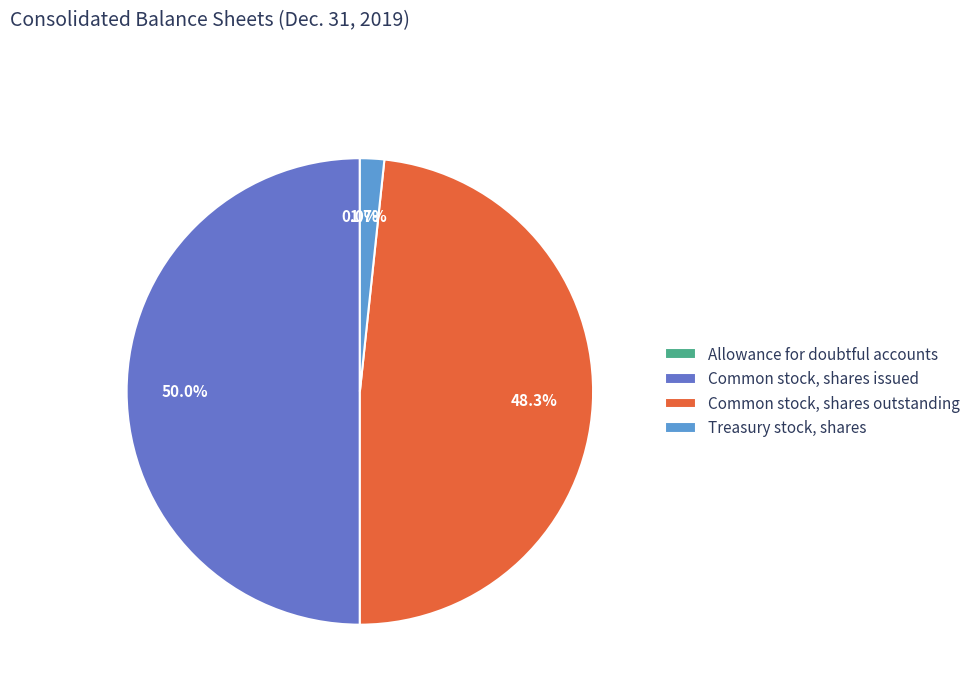

To the nearest percent, what is the difference between the largest and smallest slice percentages?

50%